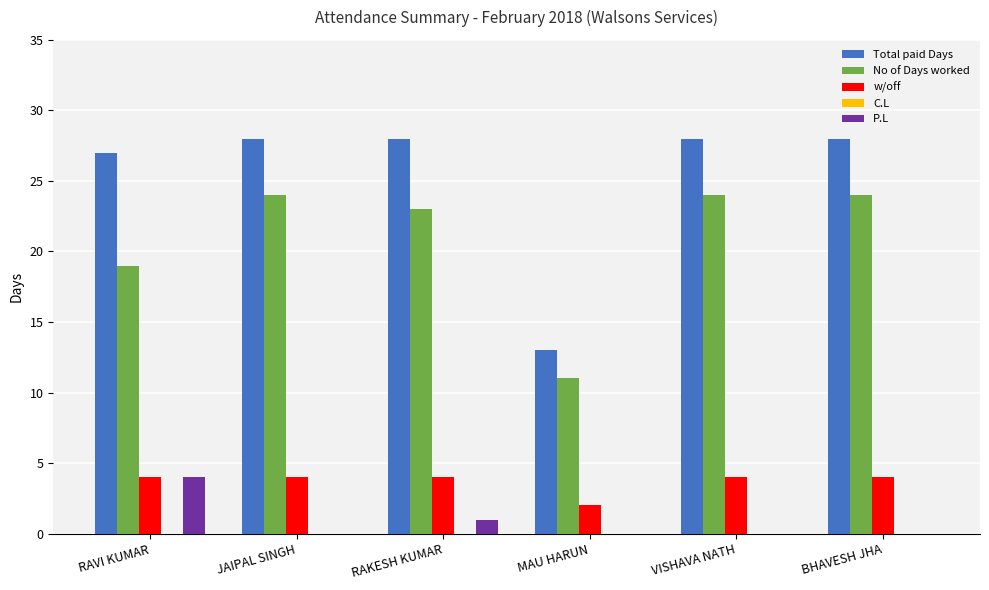

What is the total value across all series at MAU HARUN?

26